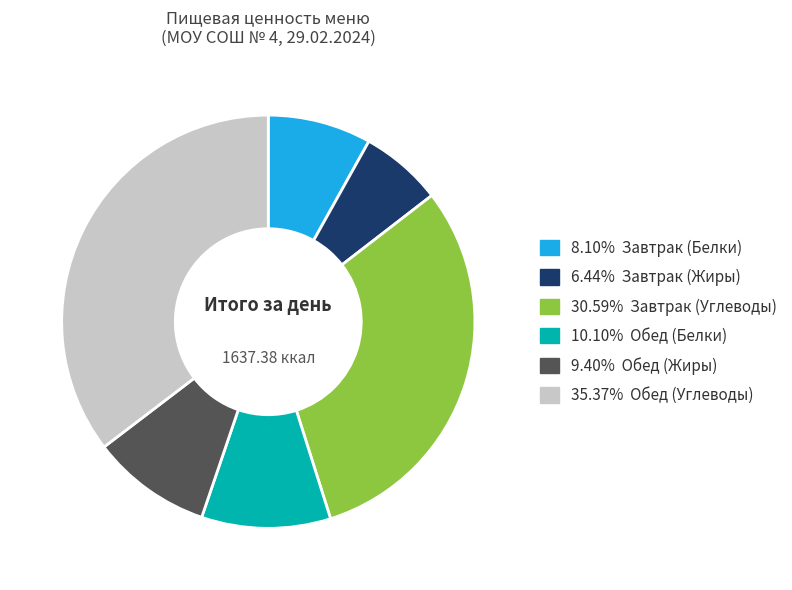

Is the sum of 30.59% Завтрак (Углеводы) and 8.10% Завтрак (Белки) greater than half?

No